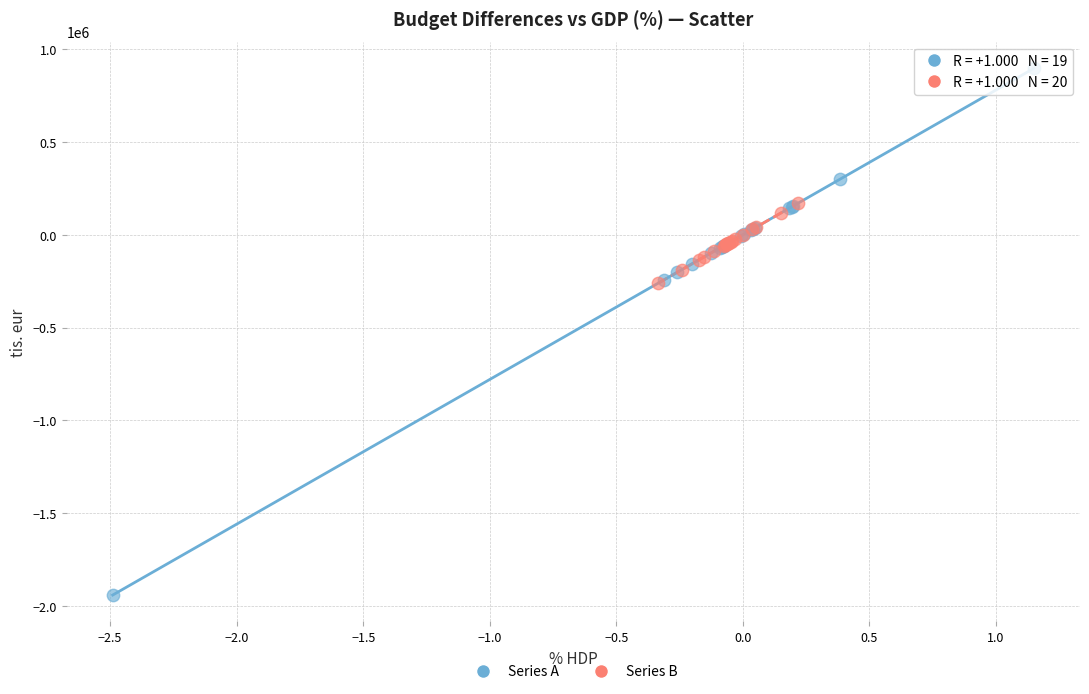

What are all the series names shown in the legend?

Series A, Series B